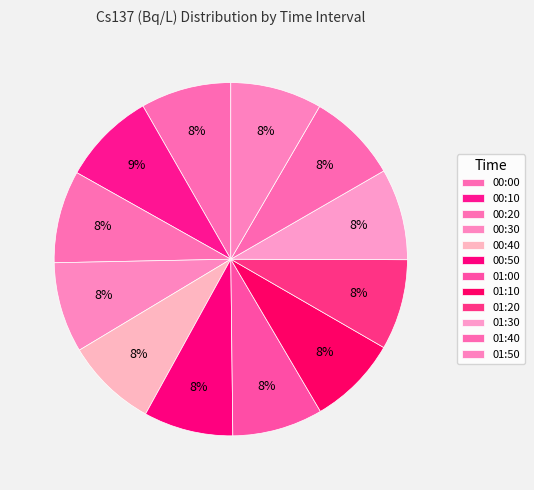

Is it true that 01:40 is 8% of the pie?

True